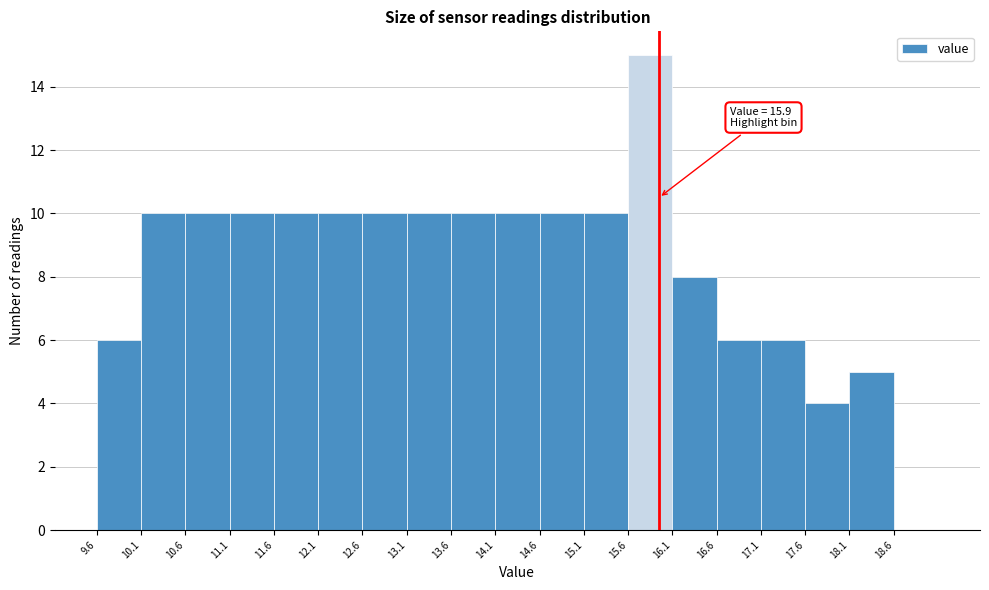

Over which range of the x-axis is the bar tallest?

15.55 to 16.05